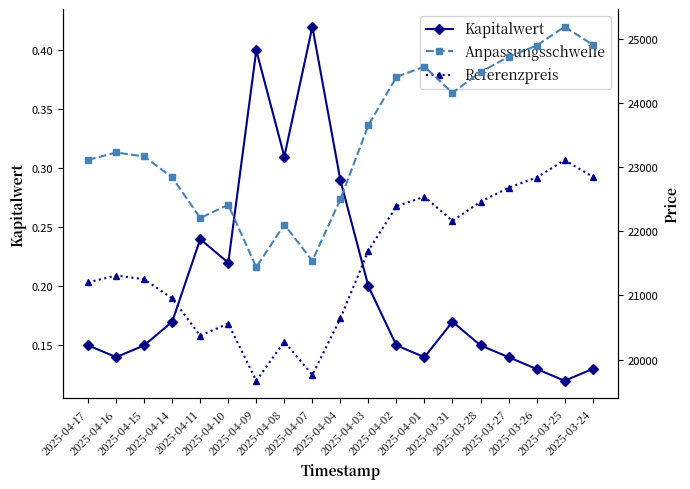

What is the label of the 16th point from the right?

2025-04-14